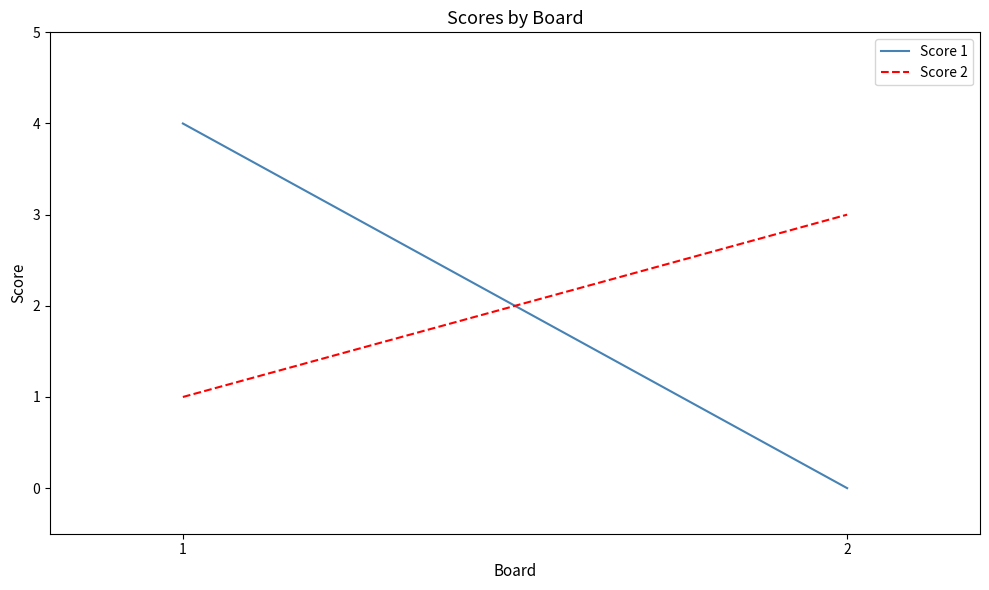

At how many categories does at least one series exceed 1?

2